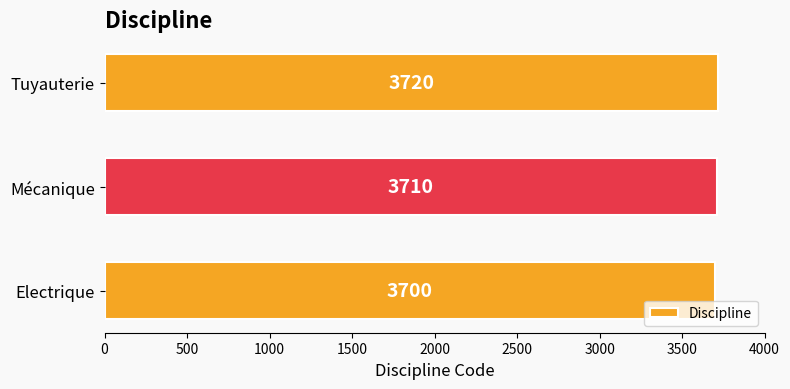

List the labels in order of value, smallest first.

Electrique, Mécanique, Tuyauterie